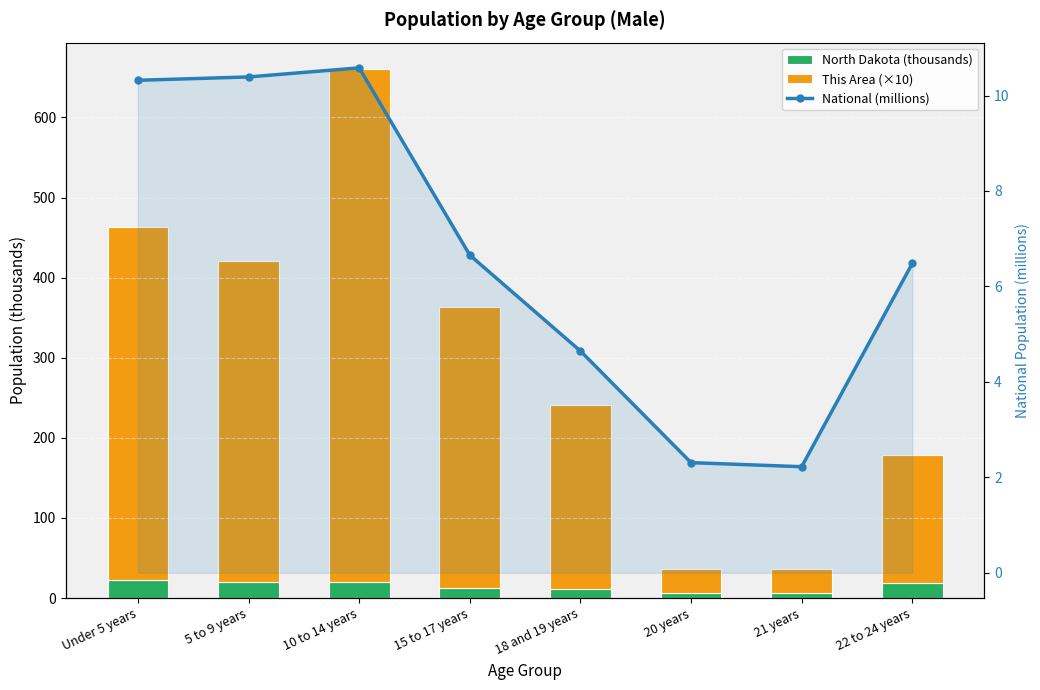

Which series has the widest spread of values?

This Area (×10)